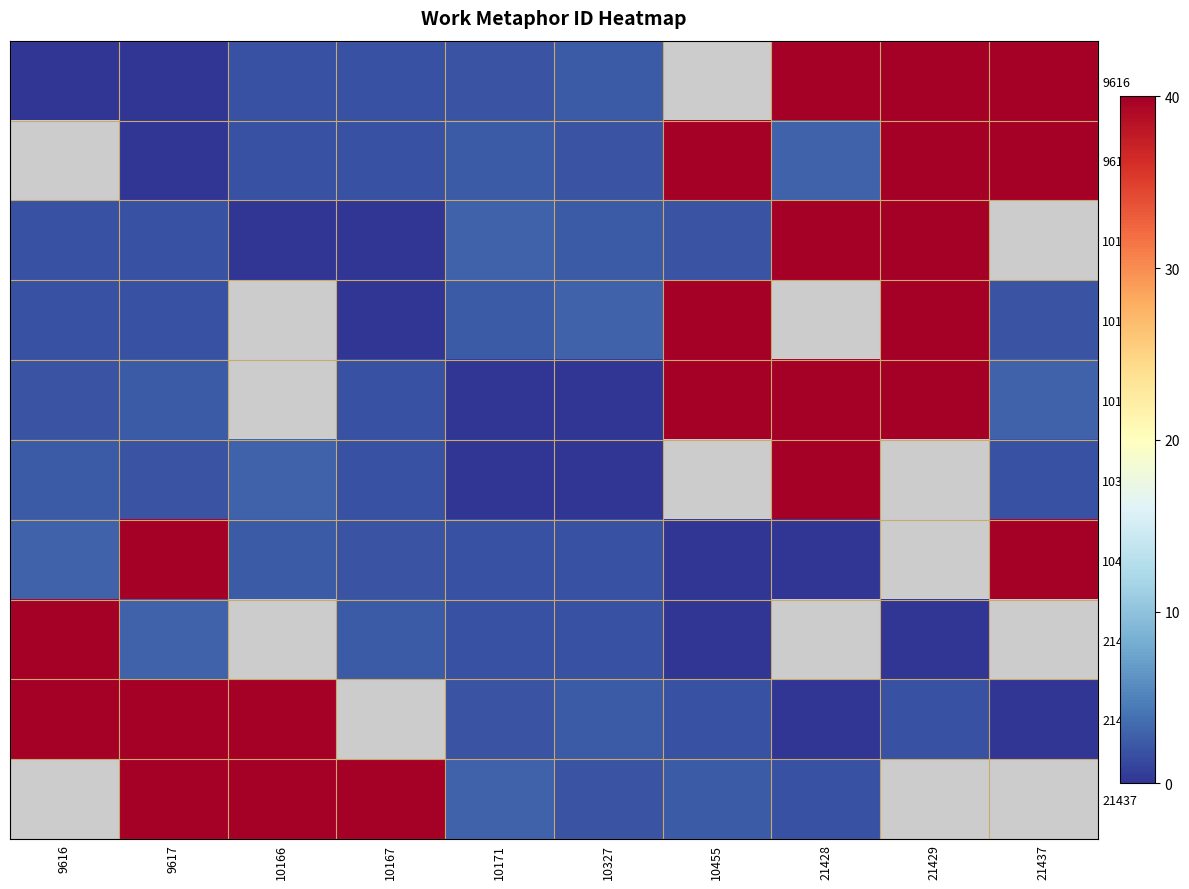

How many values in 21437 are above zero?

9